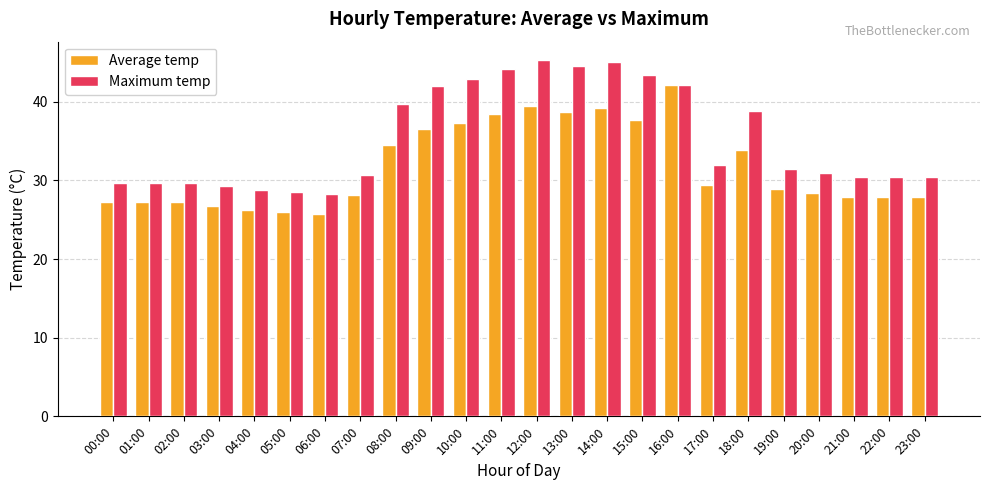

What position from the left is 21:00?

22